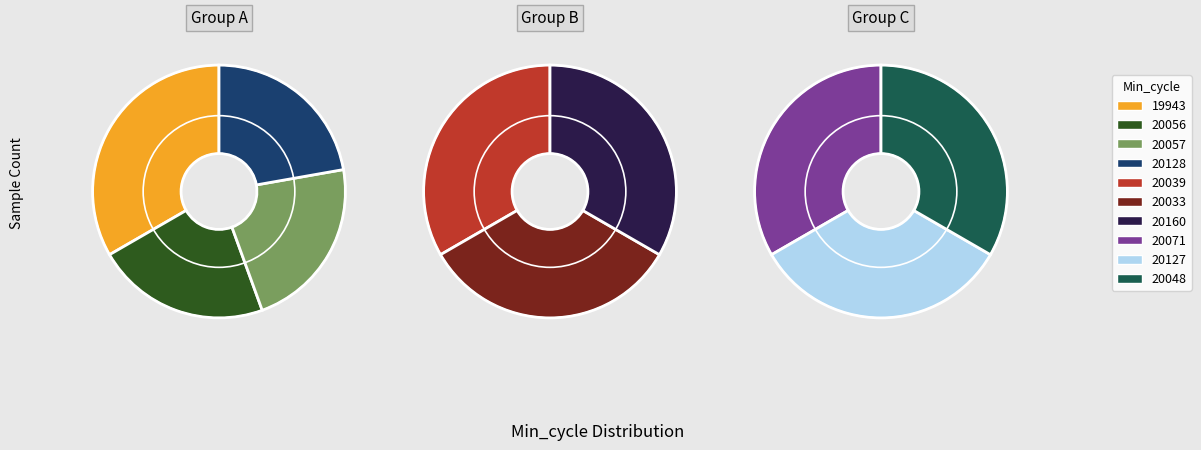

How many slices are in this pie chart?

10